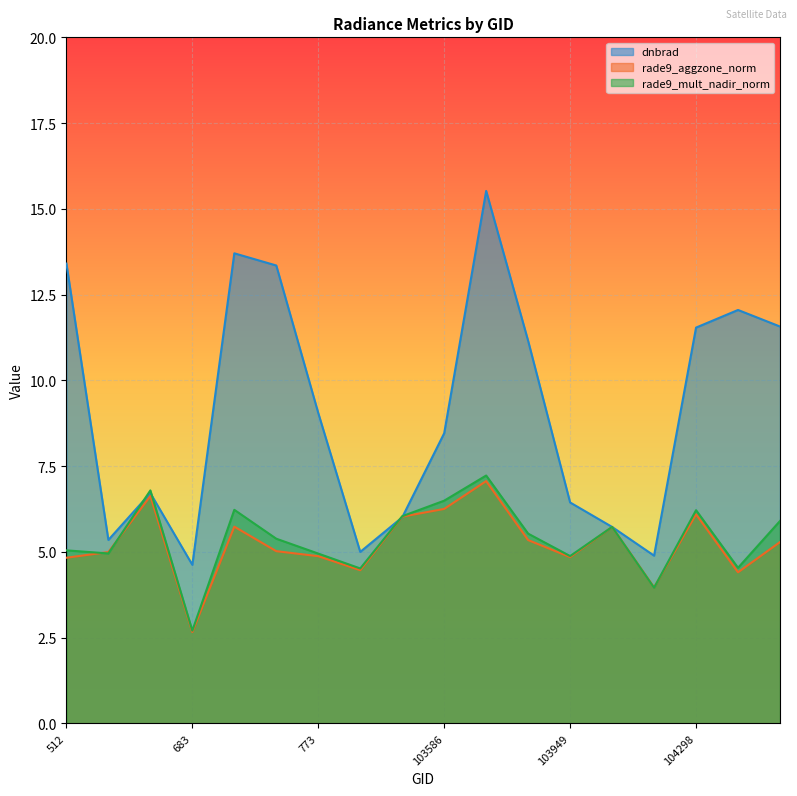

What is the smallest value displayed?

2.7